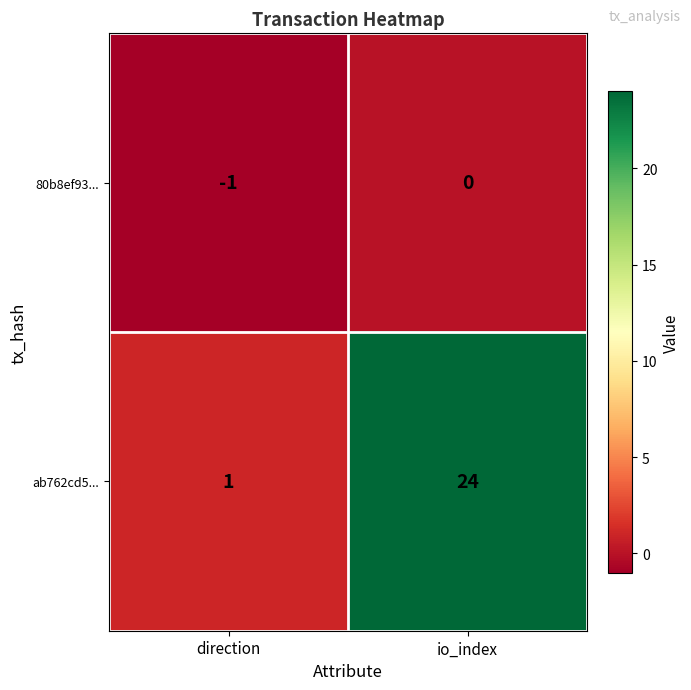

Is it true that ab762cd5... equals 24 at io_index?

True